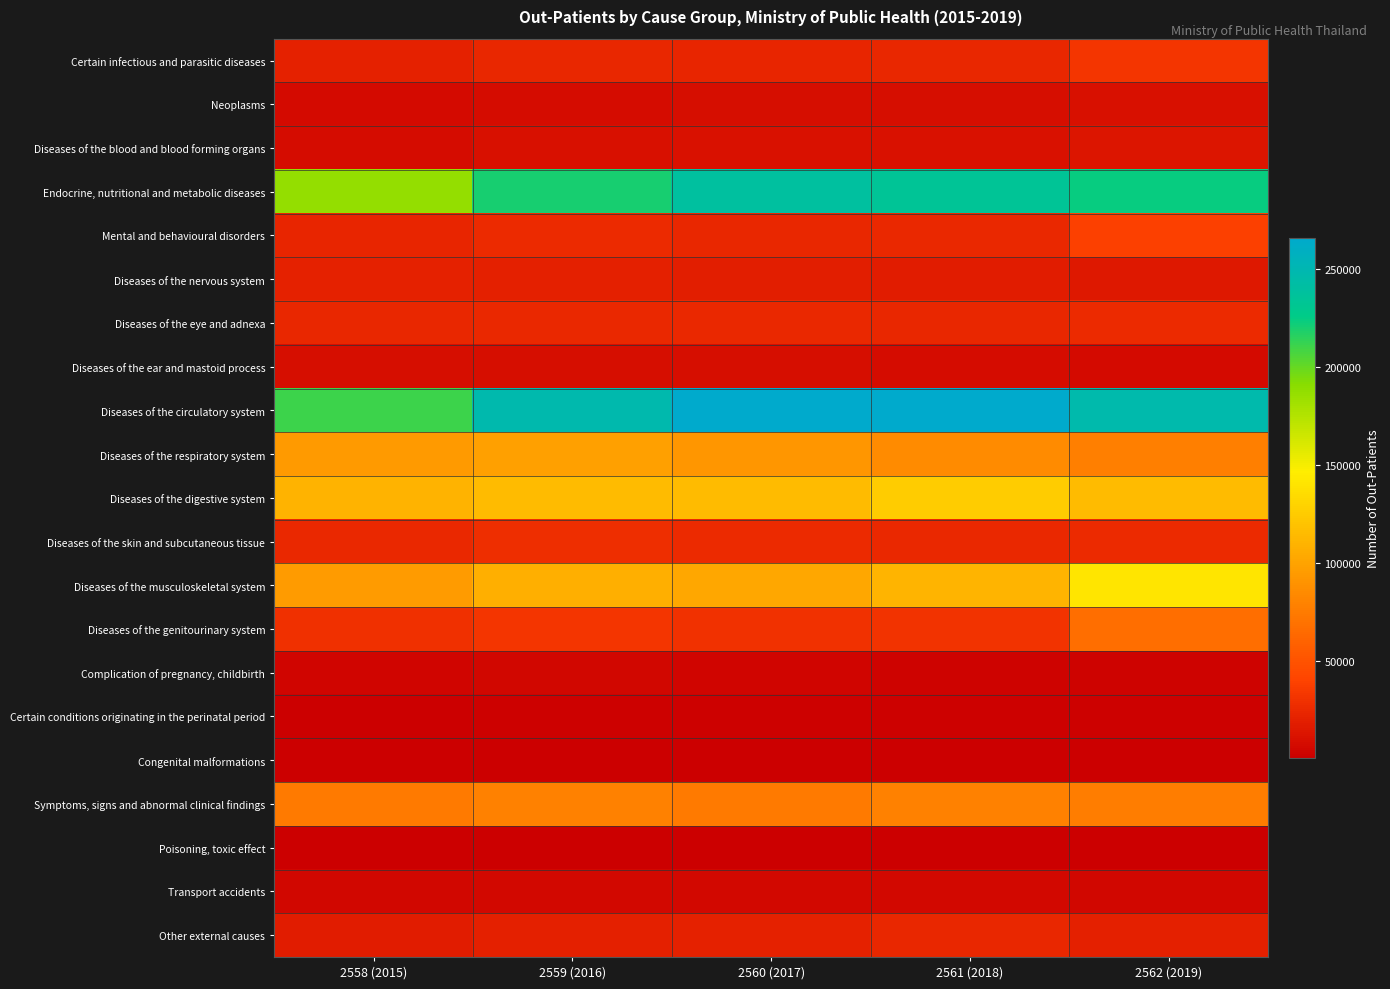

At which category is the sum across all series the highest?

2562 (2019)